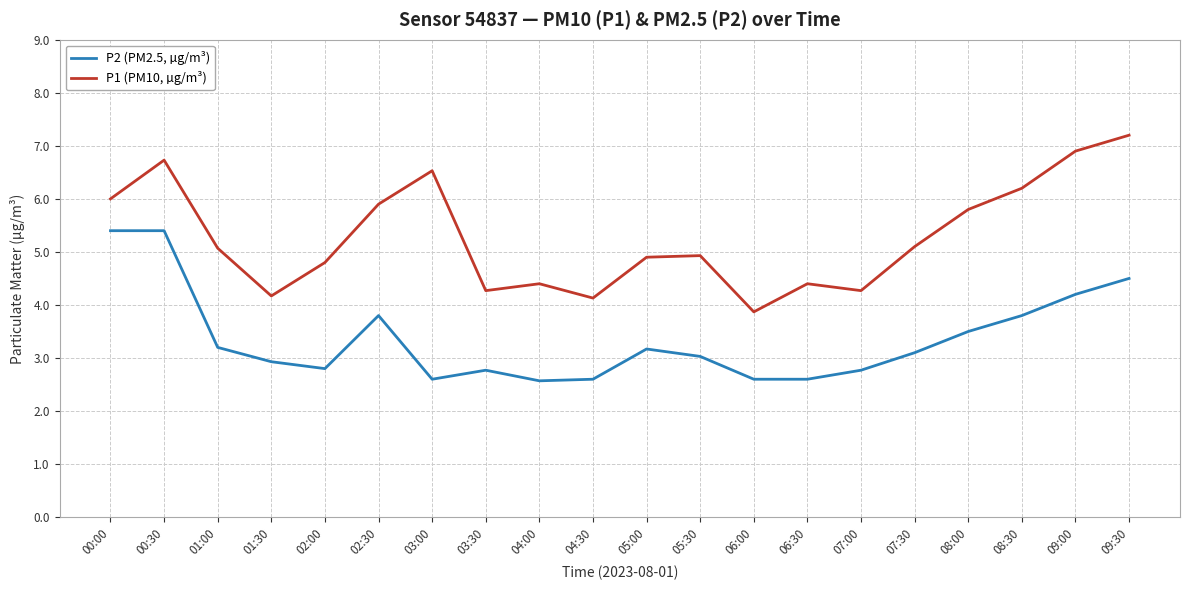

Rank the series by their average value, from lowest to highest.

P2 (PM2.5, µg/m³), P1 (PM10, µg/m³)